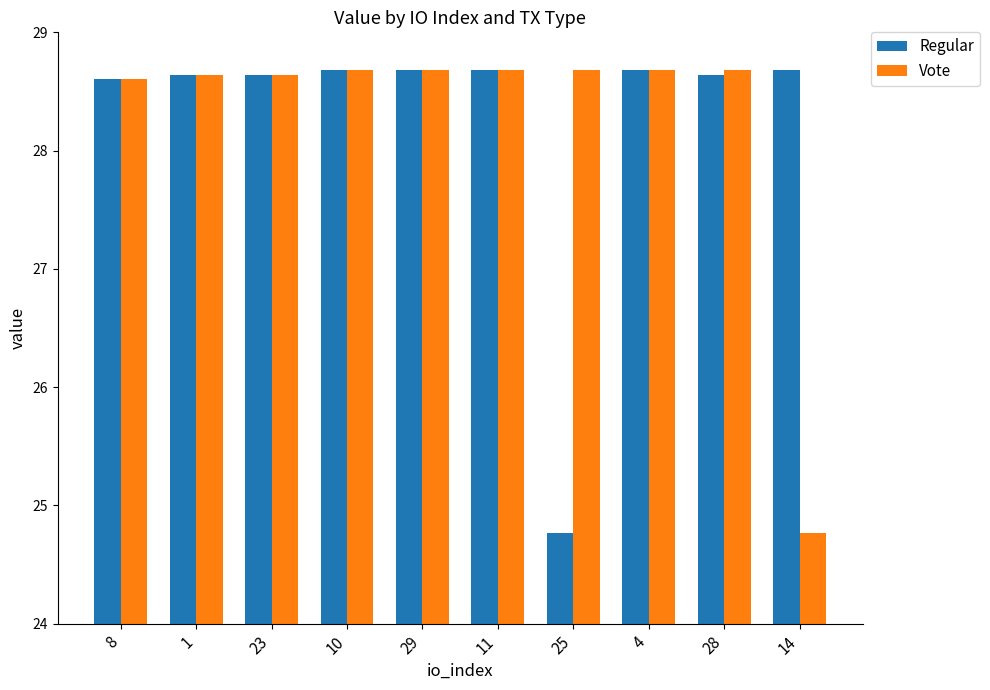

Which series changed the most between 1 and 25?

Regular